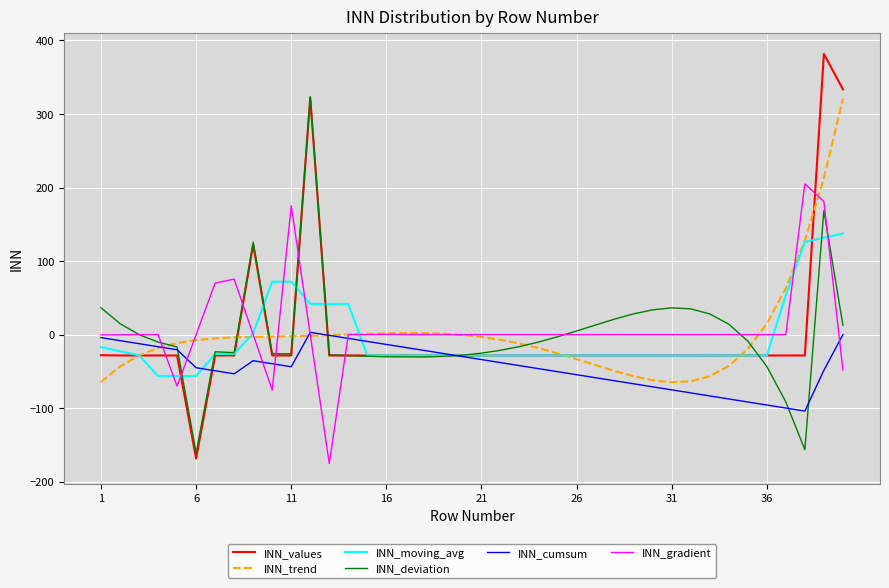

Which series has the widest spread of values?

INN_values